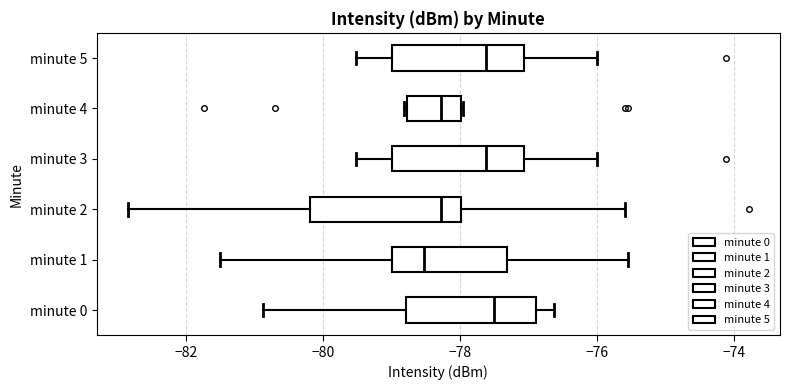

Reading bottom to top, transcribe this box plot: for each box, give where its median line is, the range the box spans, and where its two whiskers end, as read against the x-axis. The values are not printed on the chart, so give them approximately, as read against the axis.

minute 0: median -77.4, box -78.8 to -76.8, whiskers -80.8 to -76.6
minute 1: median -78.6, box -79.0 to -77.4, whiskers -81.4 to -75.6
minute 2: median -78.2, box -80.2 to -78.0, whiskers -82.8 to -75.6
minute 3: median -77.6, box -79.0 to -77.0, whiskers -79.6 to -76.0
minute 4: median -78.2, box -78.8 to -78.0, whiskers -78.8 to -78.0
minute 5: median -77.6, box -79.0 to -77.0, whiskers -79.6 to -76.0